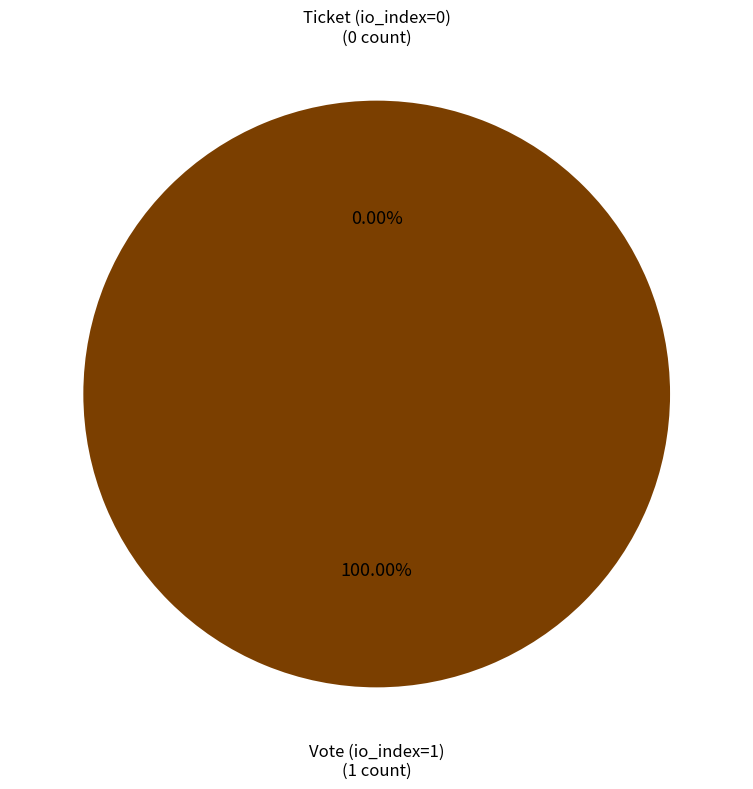

Between Vote (io_index=1) and Ticket (io_index=0), which is larger?

Vote (io_index=1)